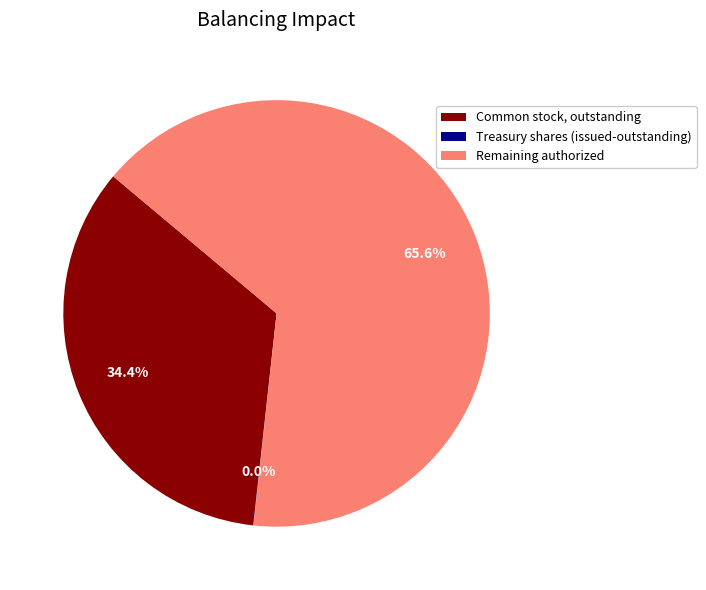

How much of the chart is everything except Remaining authorized?

34.4%